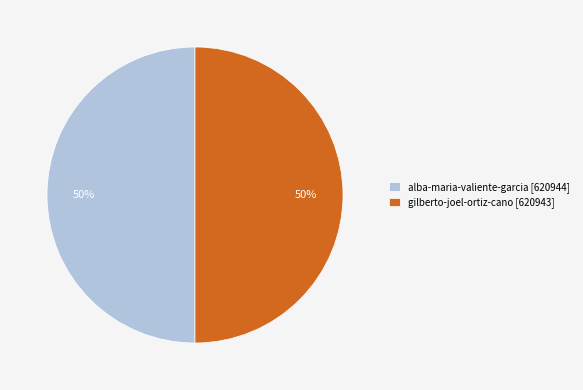

To the nearest percent, what percentage of the pie is alba-maria-valiente-garcia?

50%